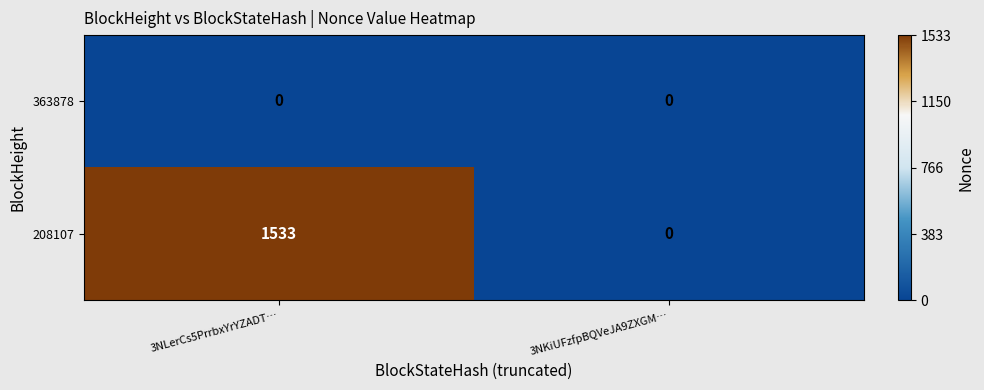

Is the value of 208107 at 3NLerCs5PrrbxYrYZADT… greater than the value of 363878 at 3NKiUFzfpBQVeJA9ZXGM…?

Yes